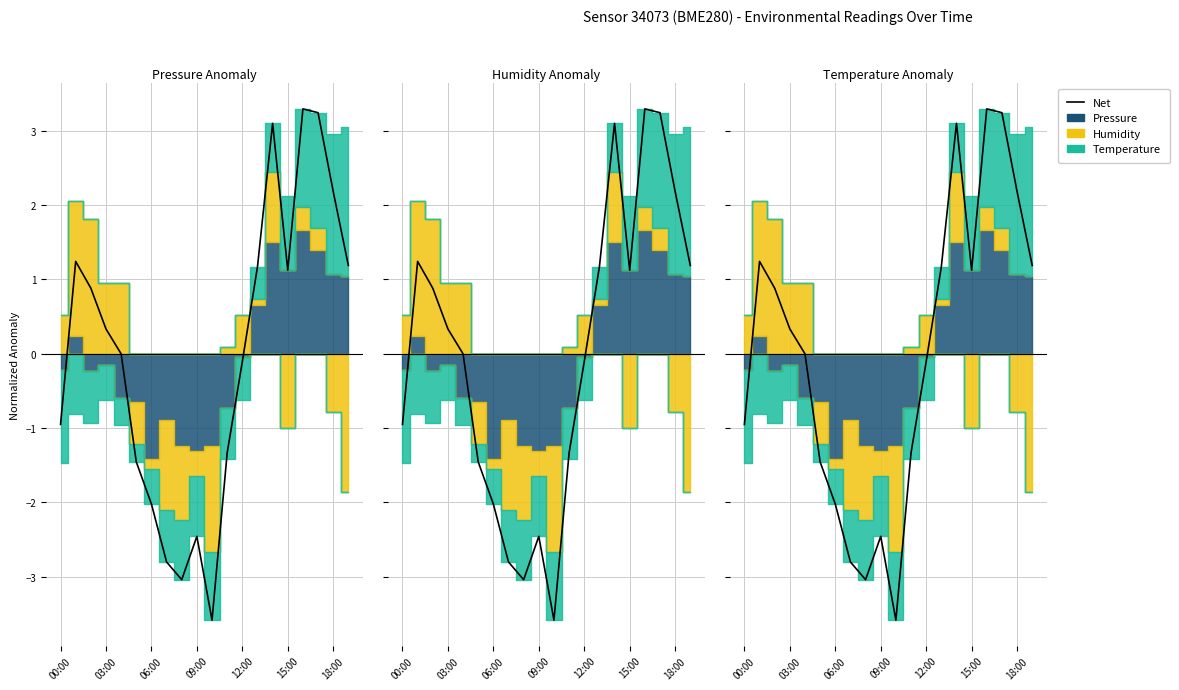

Does the chart display data point markers on the line(s)?

No